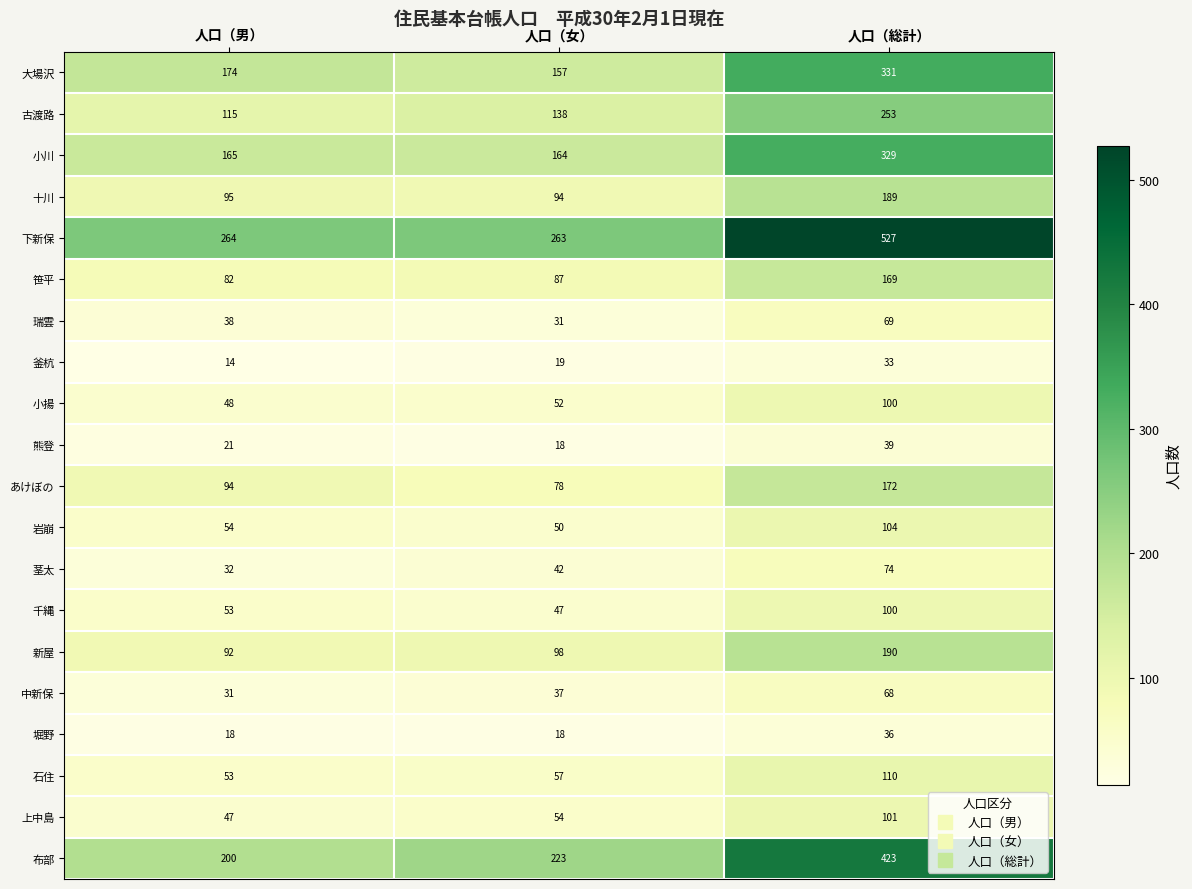

At how many categories does at least one series exceed 284?

1